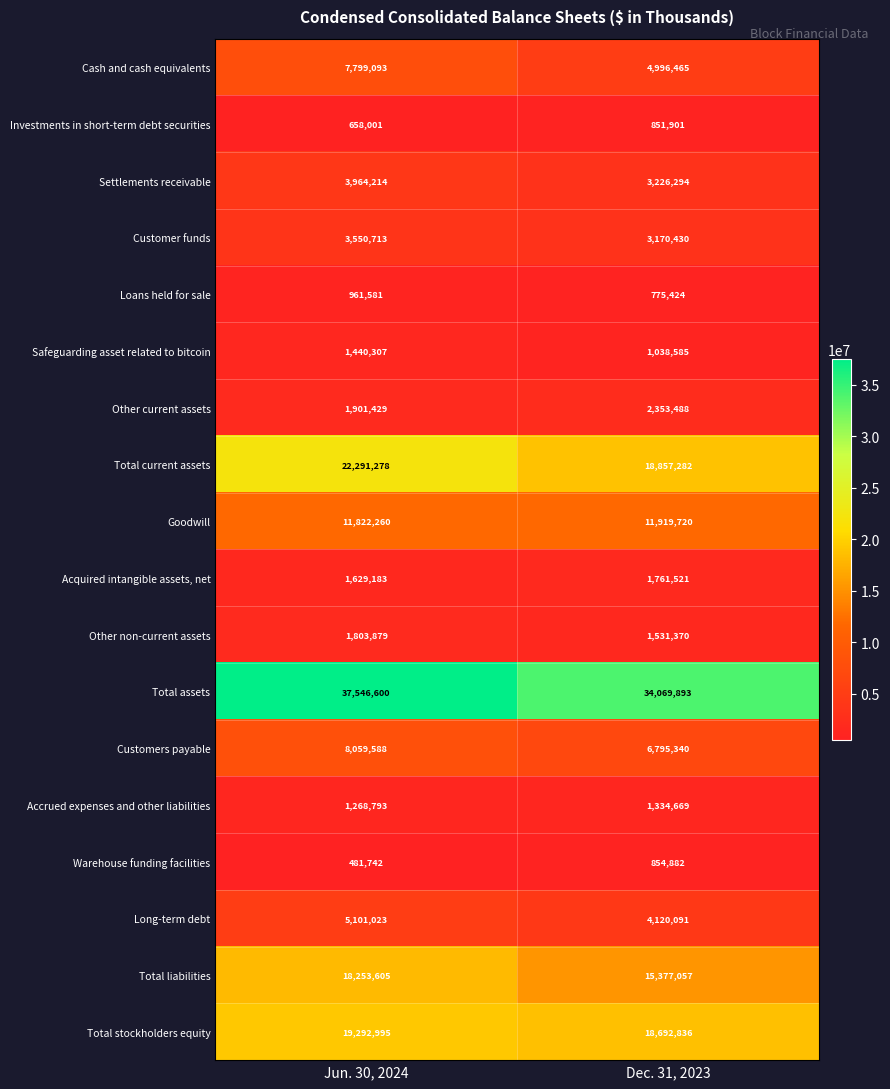

Which series changed the most between Jun. 30, 2024 and Dec. 31, 2023?

Total assets